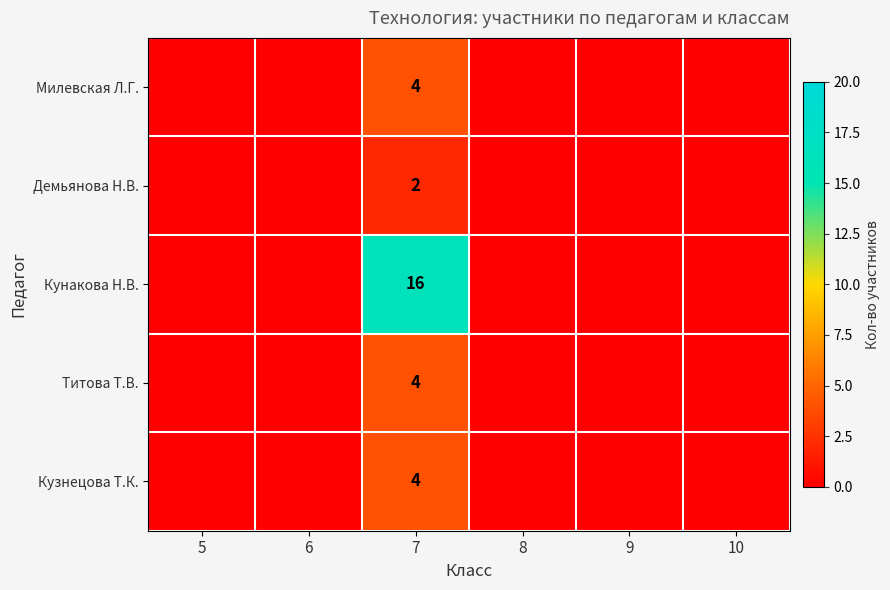

At 10, list the series in order from largest to smallest.

Милевская Л.Г., Демьянова Н.В., Кунакова Н.В., Титова Т.В., Кузнецова Т.К.